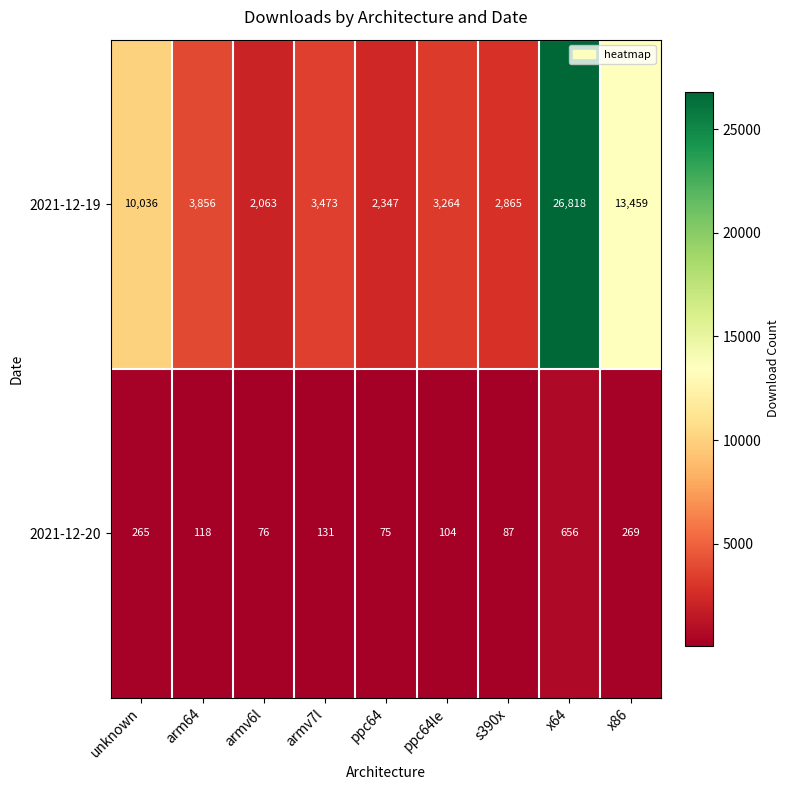

Is it true that 2021-12-20 equals 656 at x64?

True